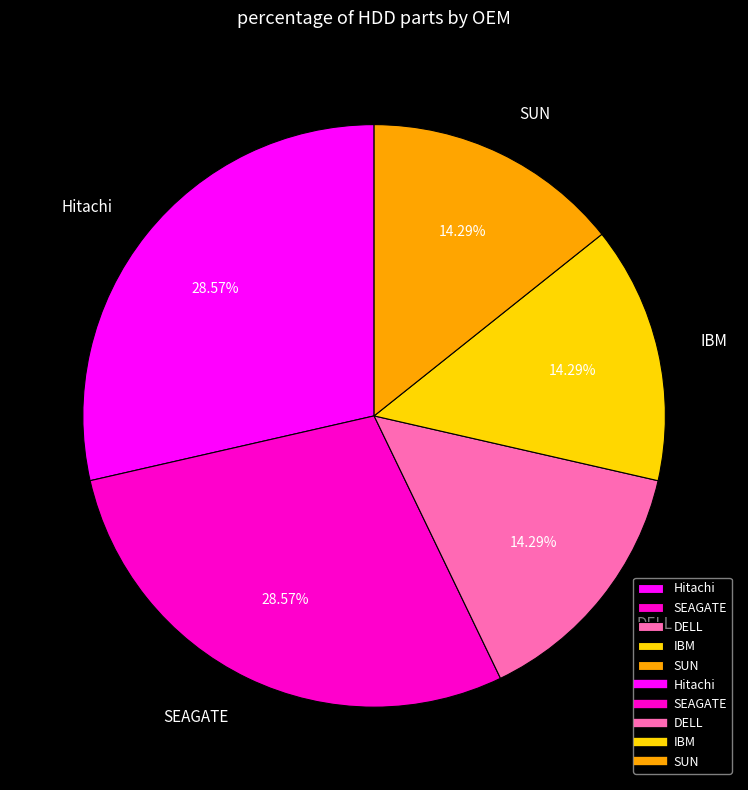

How many segments does this pie chart have?

5